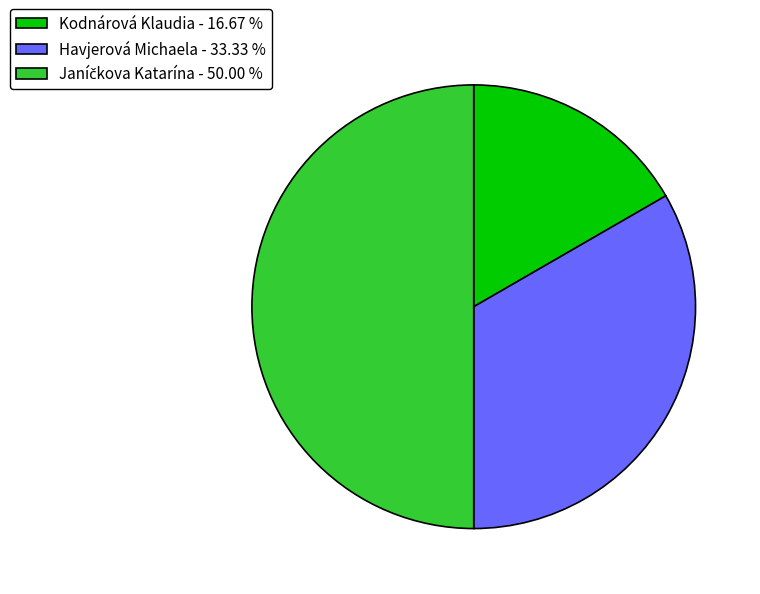

Does Havjerová Michaela - 33.33 % account for over 50% of the chart?

No